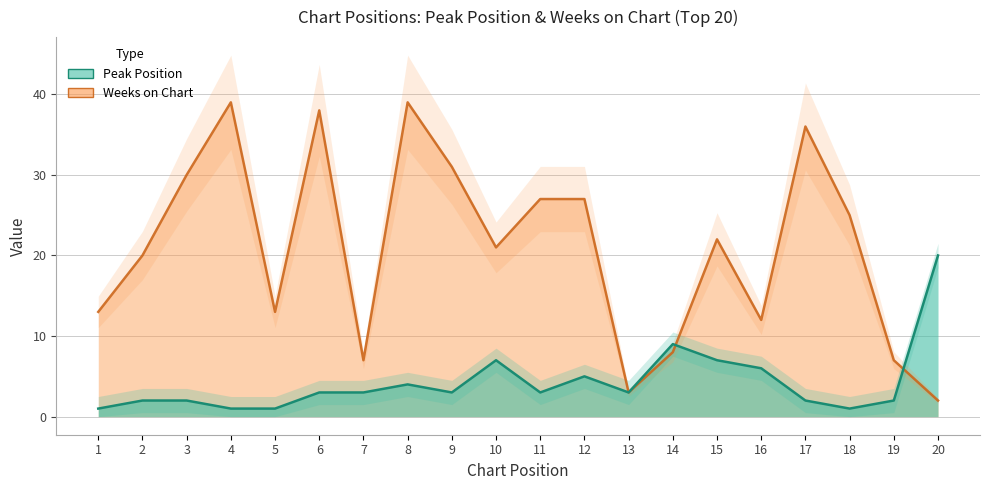

Which series has the largest total across all categories?

Weeks on Chart